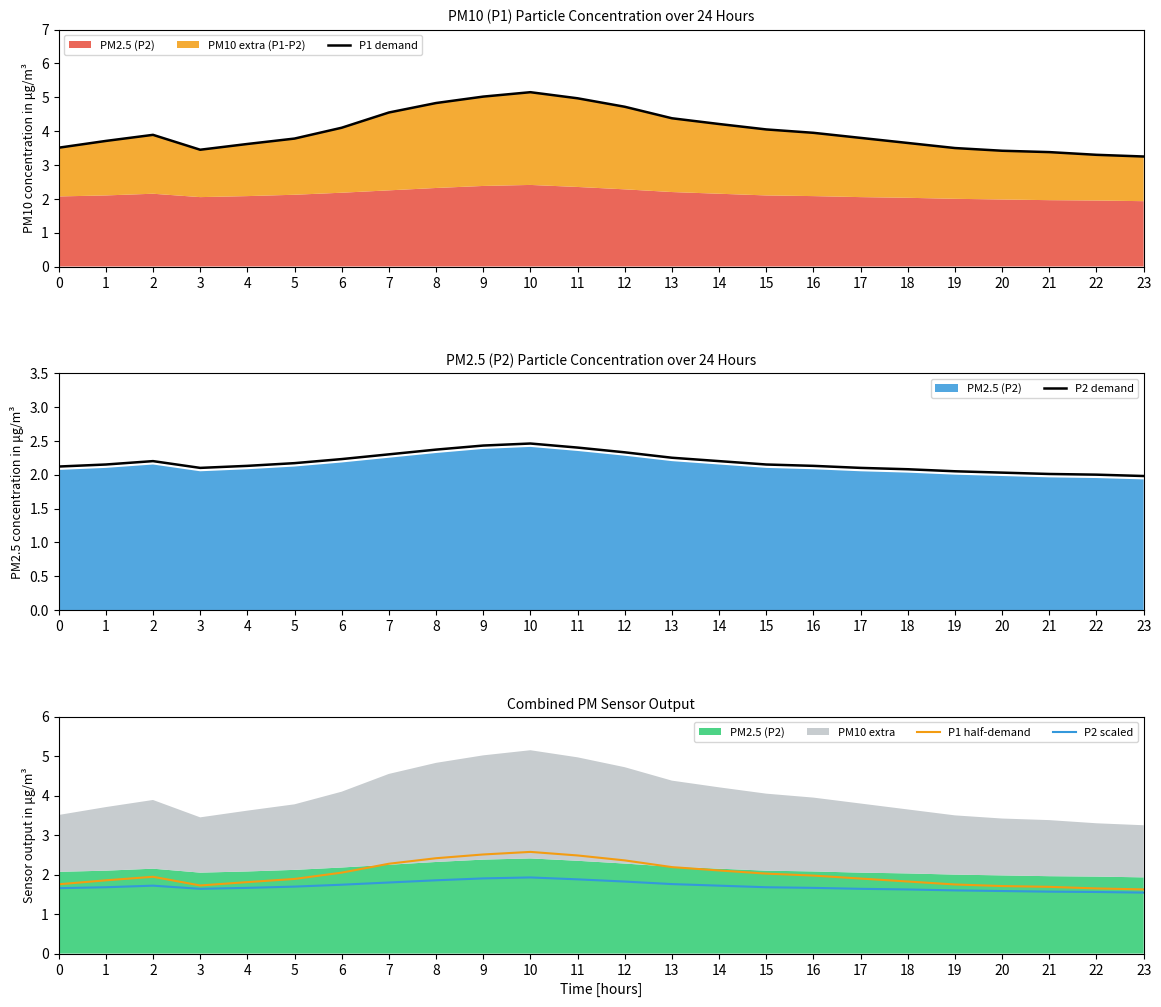

Reading left to right, extract all data points from this chart.

P1 demand: 3.5	3.7	3.9	3.5	3.6	3.8	4.1	4.5	4.8	5.0	5.2	5.0	4.7	4.4	4.2	4.0	4.0	3.8	3.6	3.5	3.4	3.4	3.3	3.2
P2 demand: 2.1	2.1	2.2	2.1	2.1	2.2	2.2	2.3	2.4	2.4	2.5	2.4	2.3	2.2	2.2	2.1	2.1	2.1	2.1	2.0	2.0	2.0	2.0	2.0
P1 half-demand: 1.8	1.9	1.9	1.7	1.8	1.9	2.0	2.3	2.4	2.5	2.6	2.5	2.4	2.2	2.1	2.0	2.0	1.9	1.8	1.8	1.7	1.7	1.6	1.6
P2 scaled: 1.7	1.7	1.7	1.6	1.7	1.7	1.7	1.8	1.9	1.9	1.9	1.9	1.8	1.8	1.7	1.7	1.7	1.6	1.6	1.6	1.6	1.6	1.6	1.5